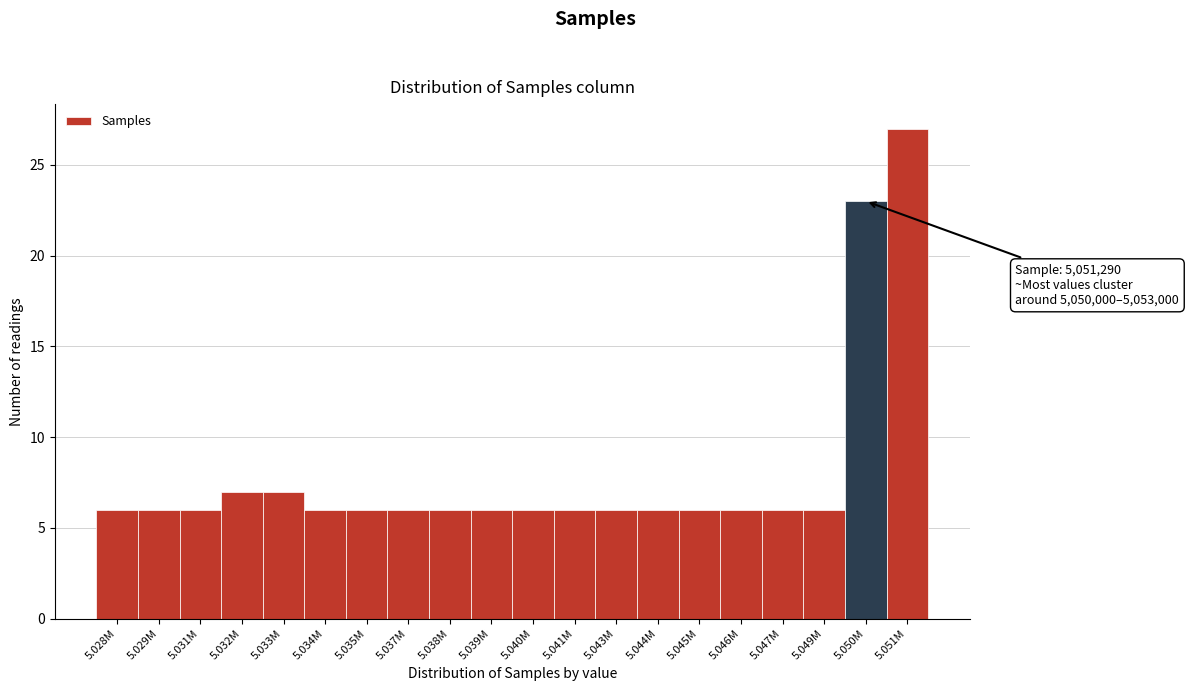

Reading left to right, transcribe all the data shown in this chart.

6	6	6	7	7	6	6	6	6	6	6	6	6	6	6	6	6	6	23	27